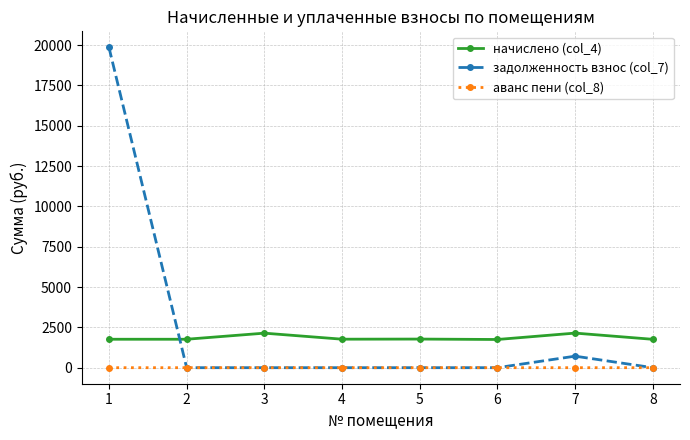

The value of начислено (col_4) at 7 is 3497.3. True or false?

False